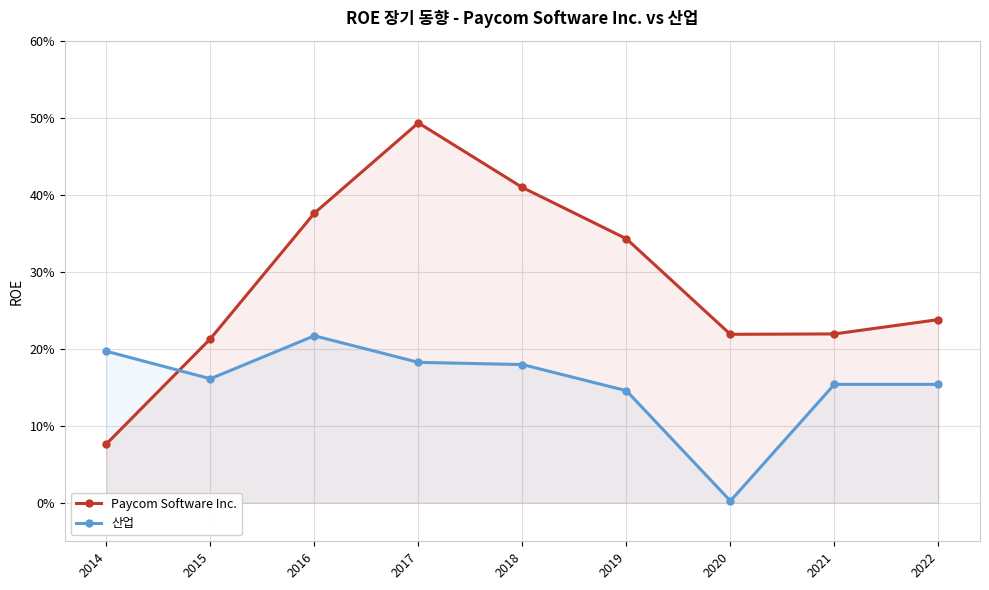

Is the value of 산업 at 2018 greater than the value of Paycom Software Inc. at 2021?

No